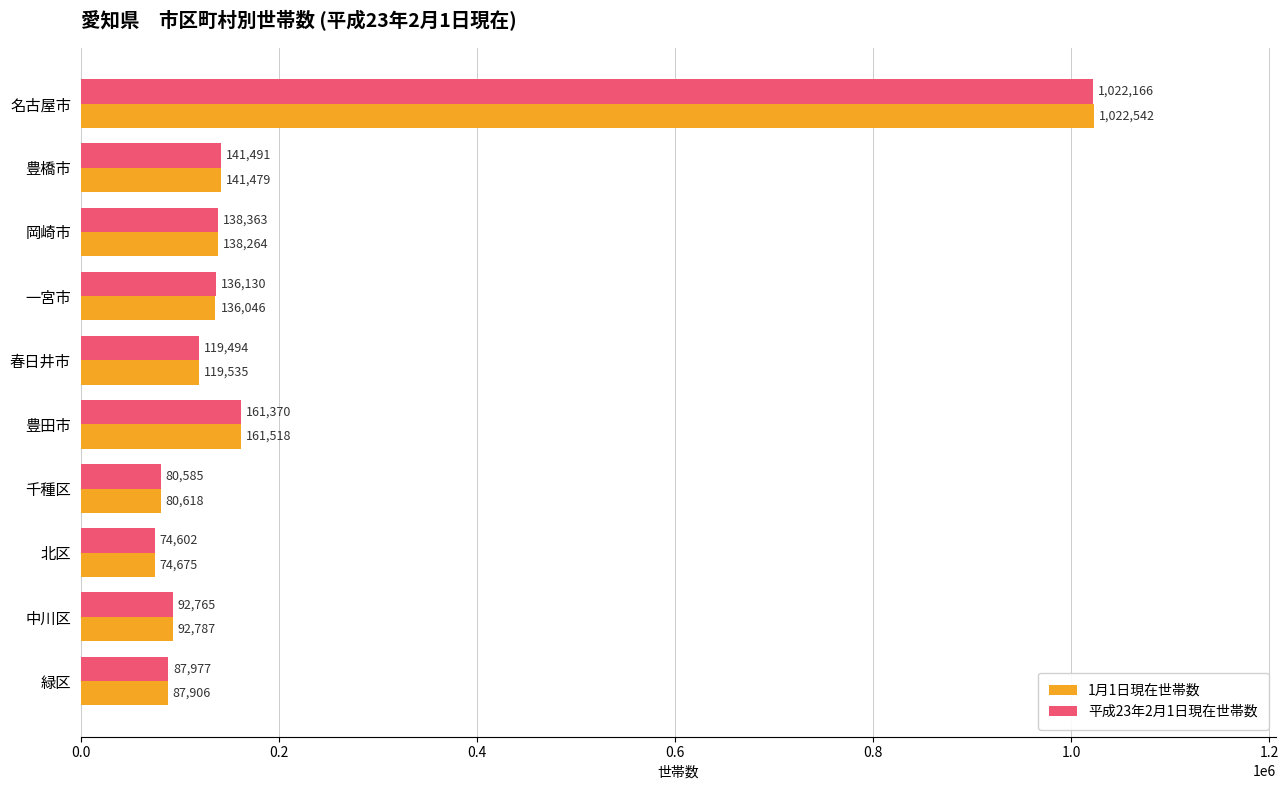

Between 名古屋市 and 北区, which series saw the biggest shift?

1月1日現在世帯数